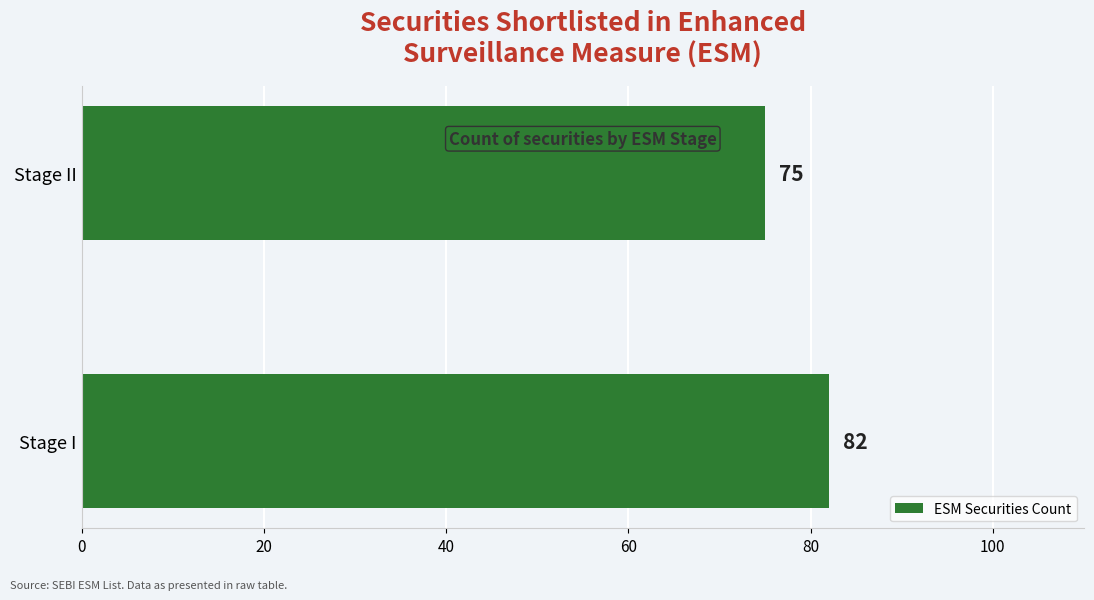

Does the chart contain any negative values?

No